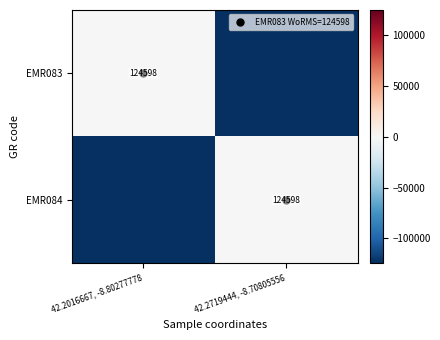

Which series has the largest total across all categories?

EMR083